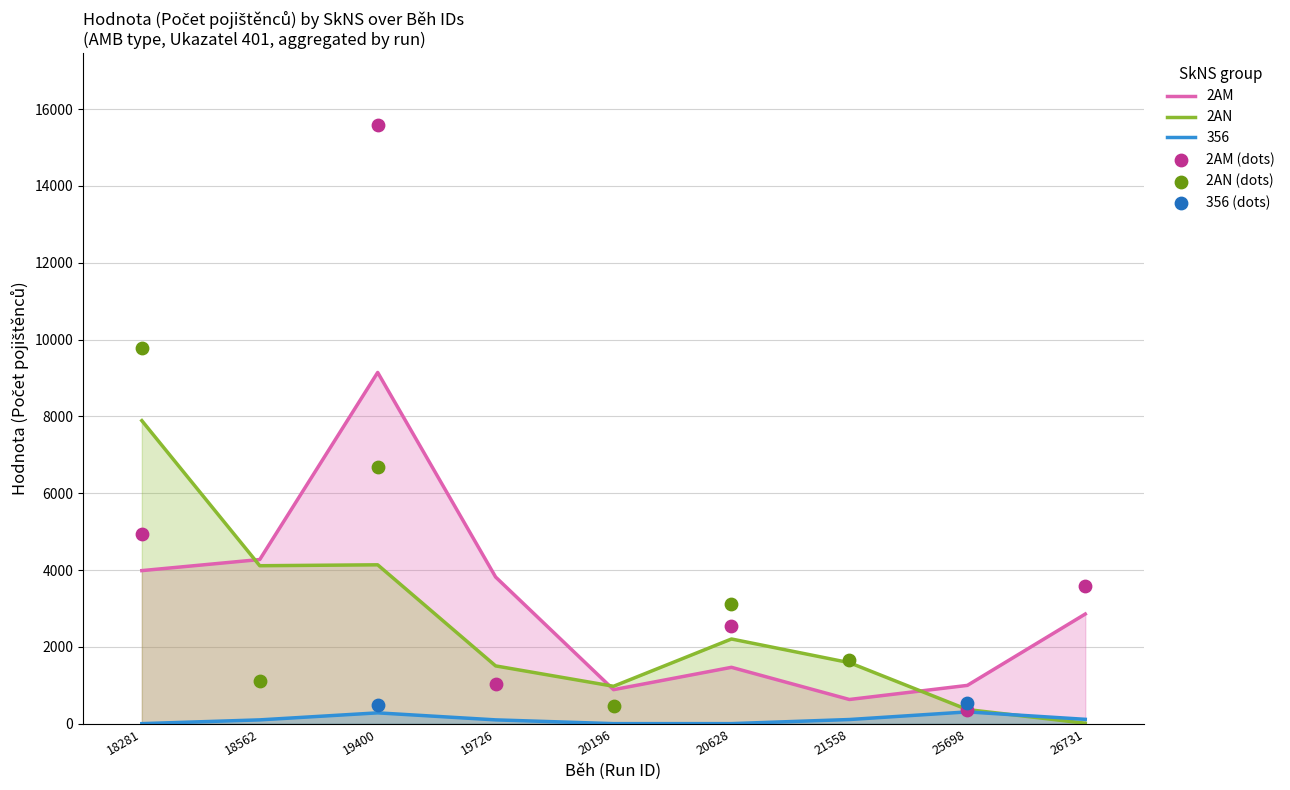

At which category is the sum across all series the highest?

19400